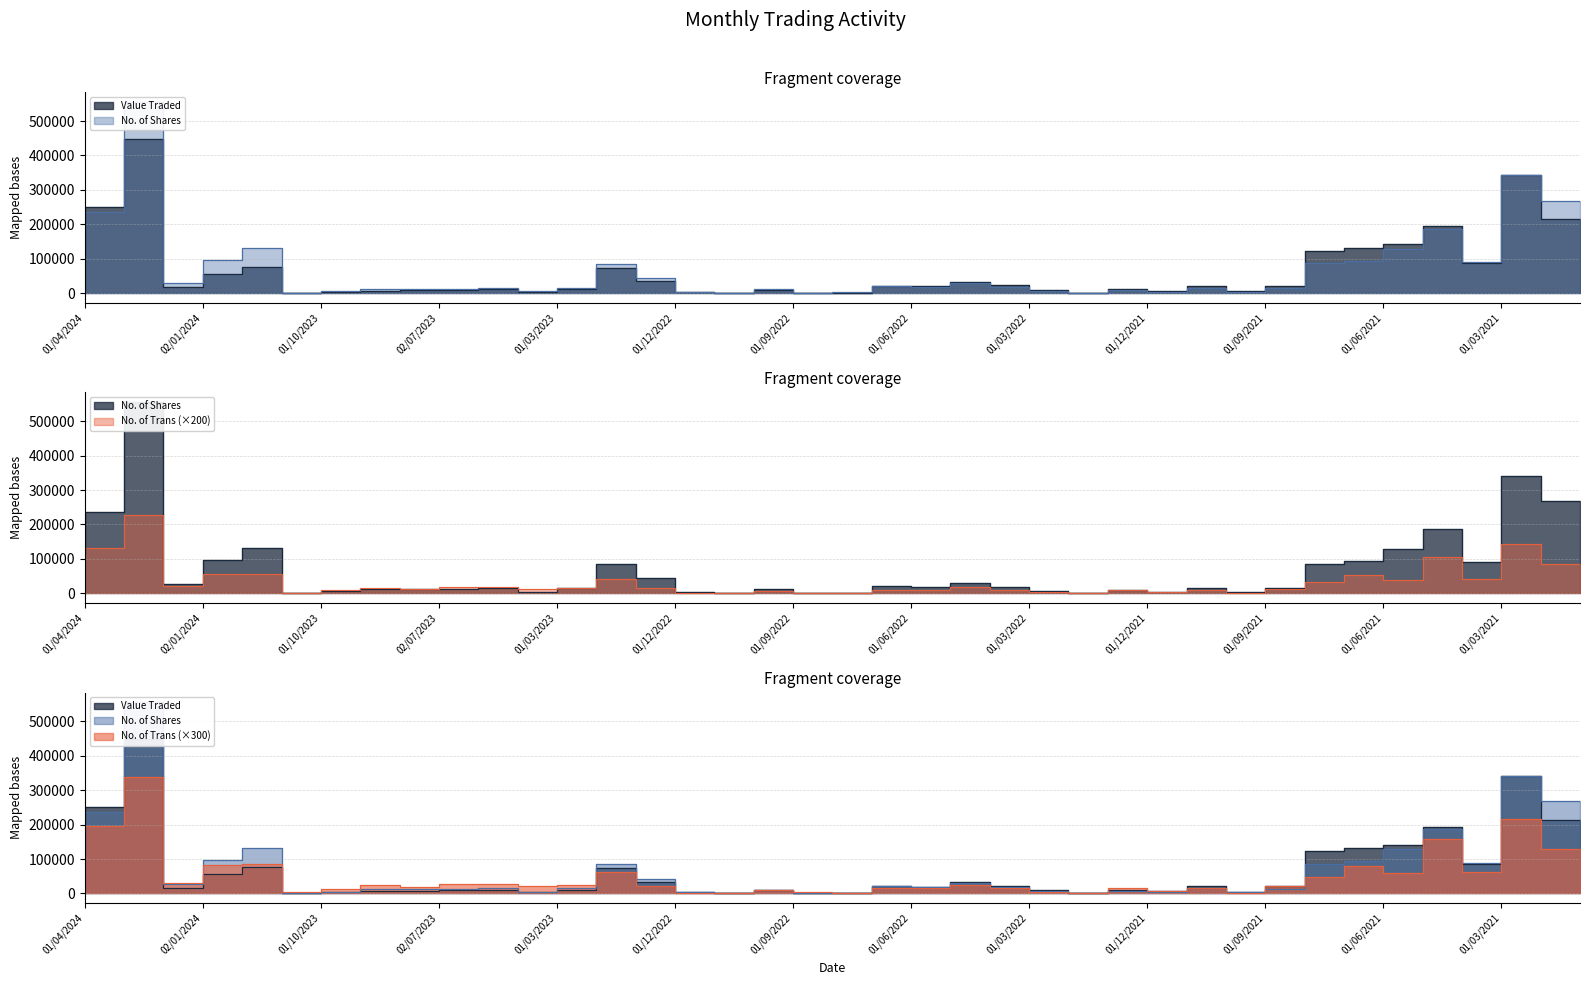

True or false: No. of Shares and No. of Trans cross at least once.

True